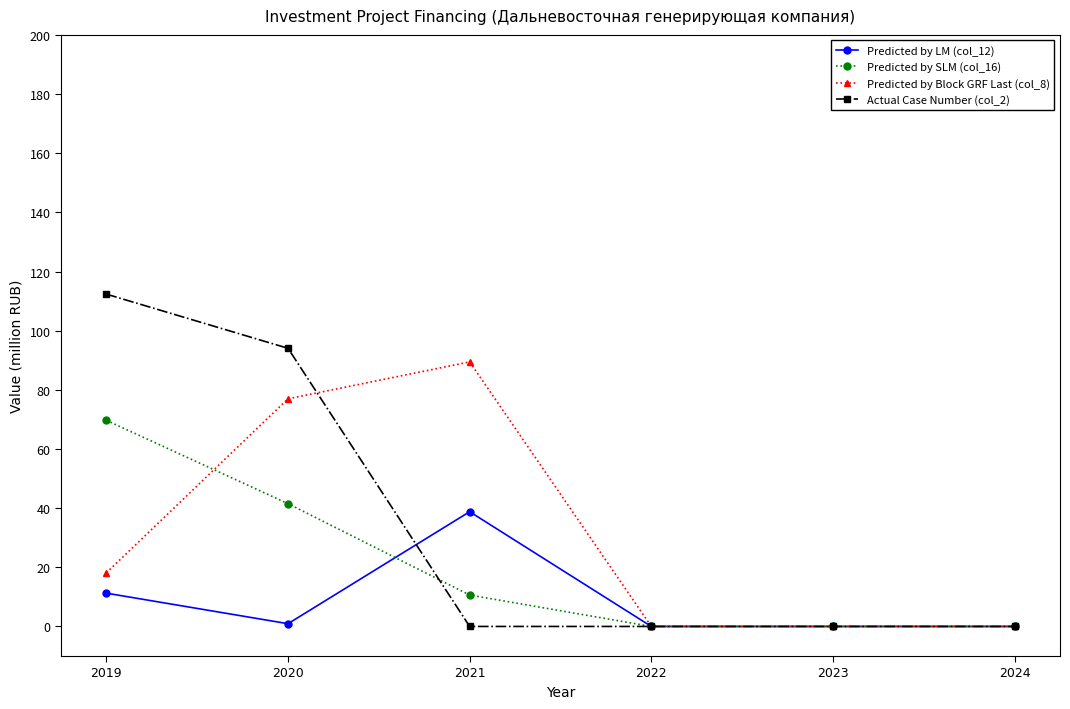

What is the difference between the highest and lowest values at 2021?

89.4